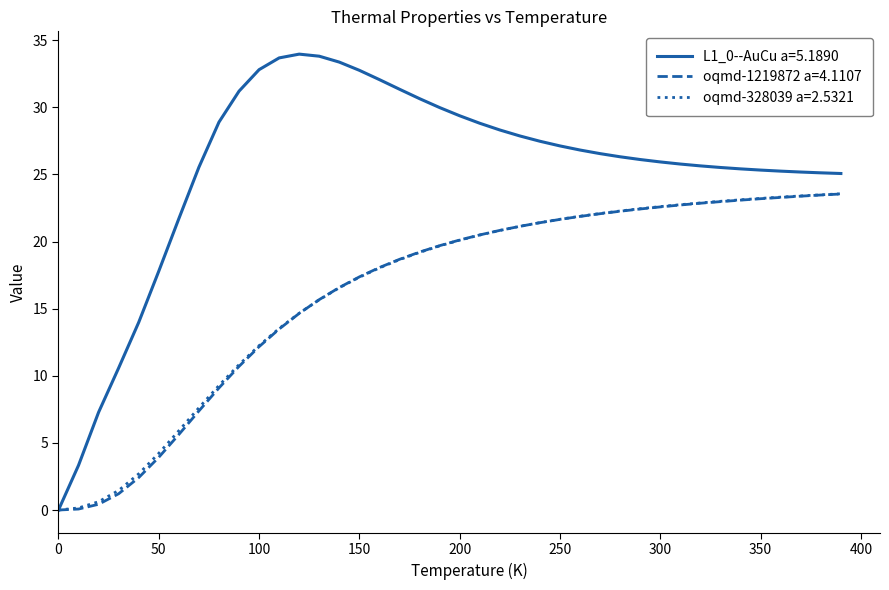

What is the greatest value displayed?

34.0